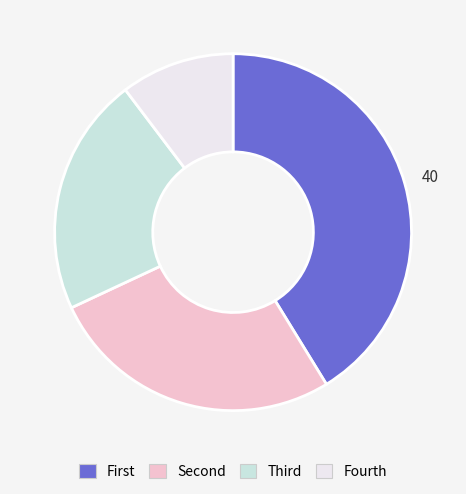

How many segments does this pie chart have?

4